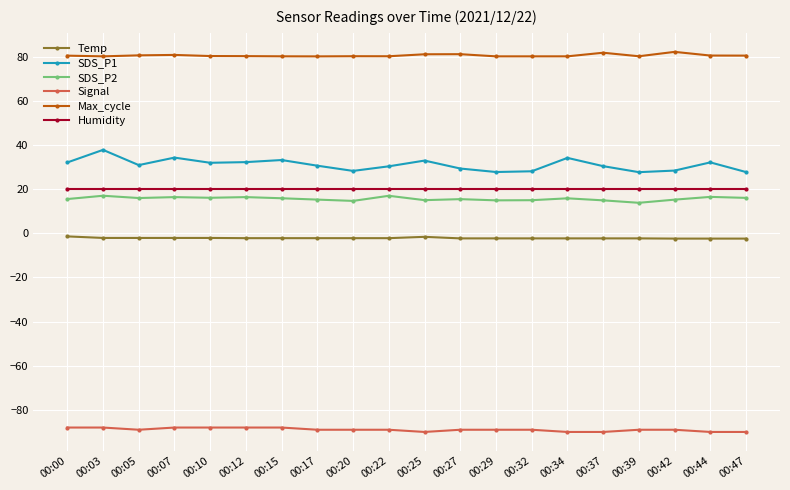

How many data points does each series have?

20